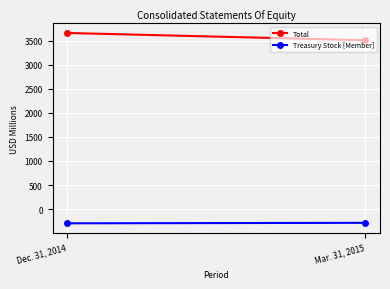

Reading left to right, extract all data points from this chart.

Total: 3658	3507
Treasury Stock [Member]: -294	-284